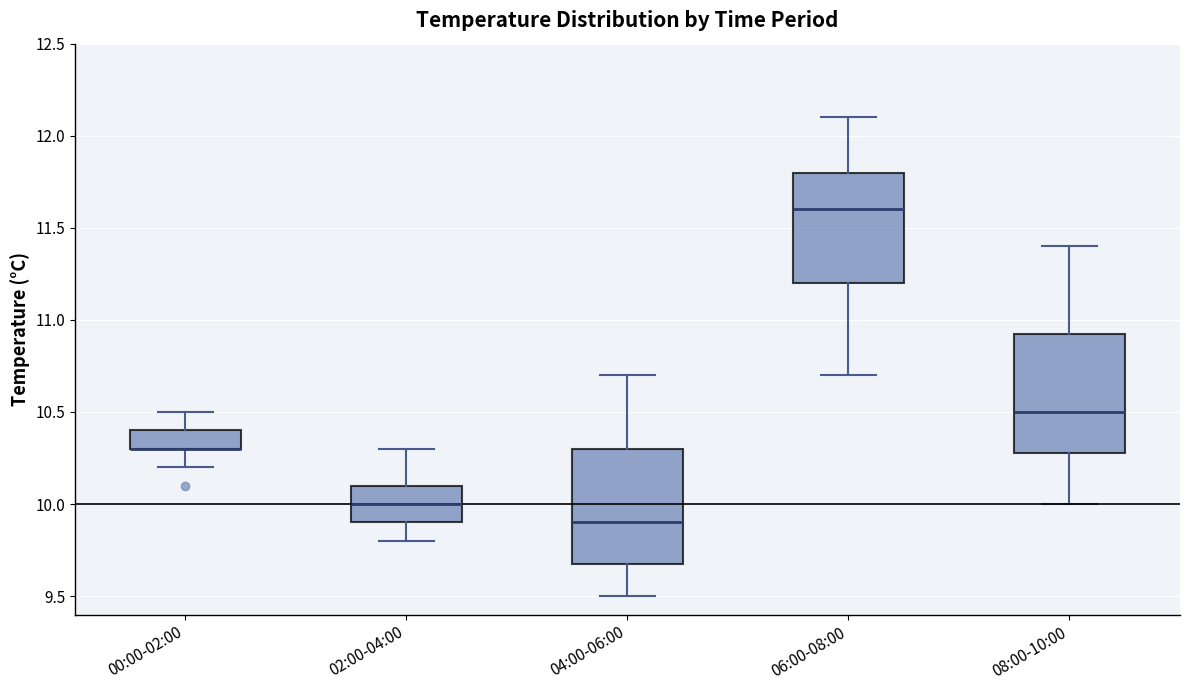

Where is the upper edge of the box for 08:00-10:00 on the y-axis? The values are not printed on the chart, so give them approximately, as read against the axis.

10.95